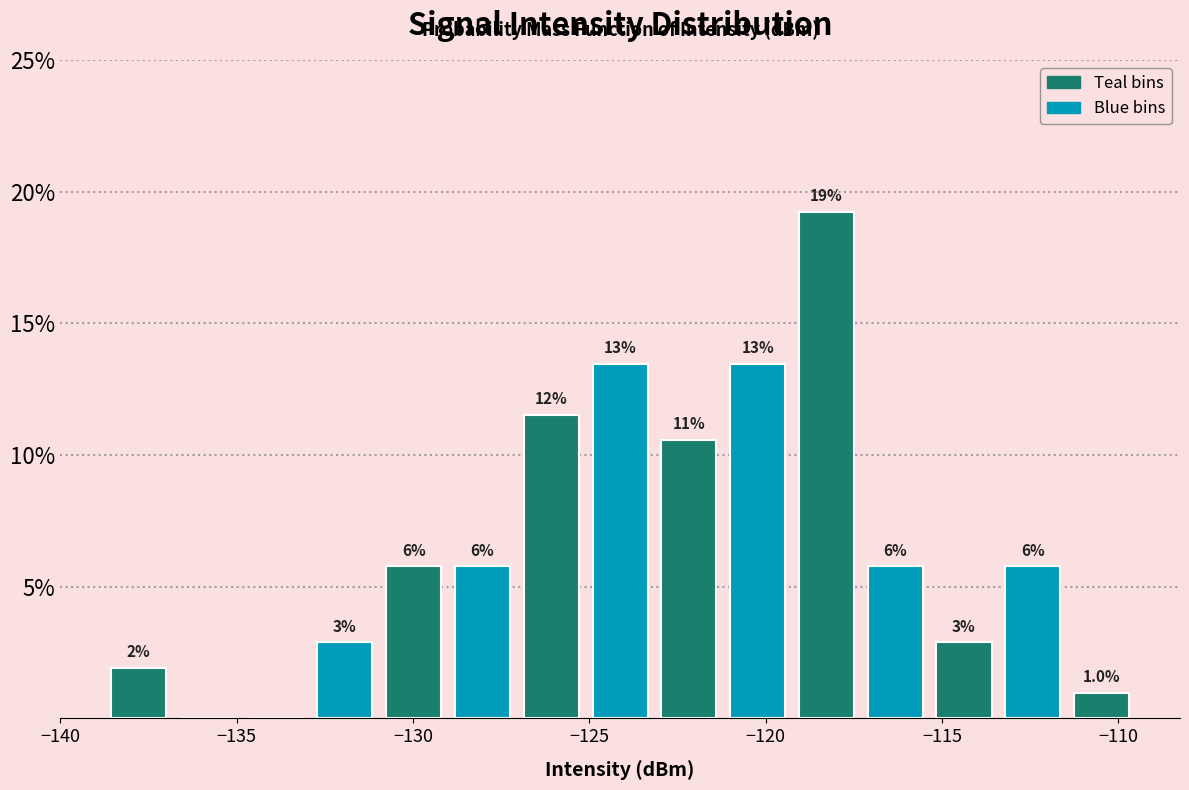

Read against the x-axis, roughly where is the centre of the tallest bar?

-118.5